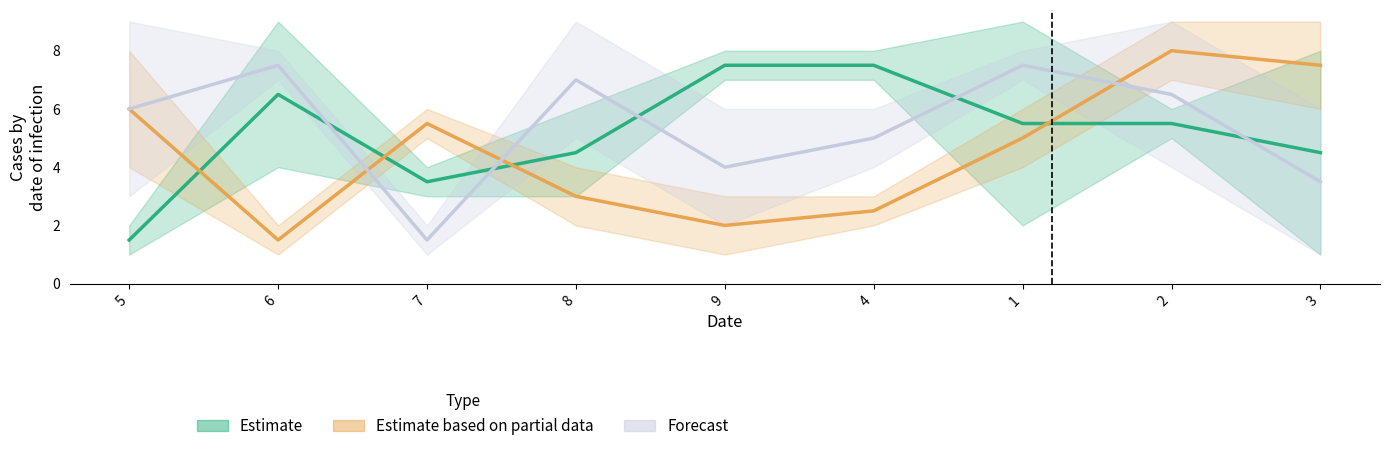

Reading left to right, transcribe all the data shown in this chart.

Estimate: 1.5	6.5	3.5	4.5	7.5	7.5	5.5	5.5	4.5
Estimate based on partial data: 6.0	1.5	5.5	3.0	2.0	2.5	5.0	8.0	7.5
Forecast: 6.0	7.5	1.5	7.0	4.0	5.0	7.5	6.5	3.5